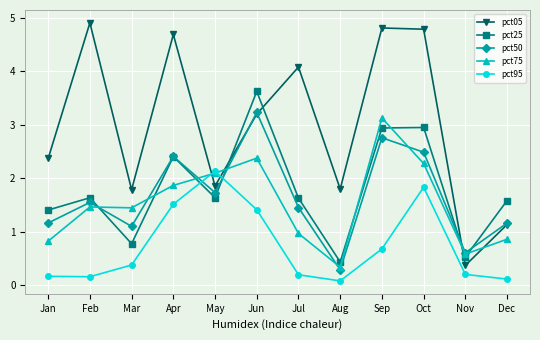

Which series ends up on top after the final intersection of pct05 and pct25?

pct25